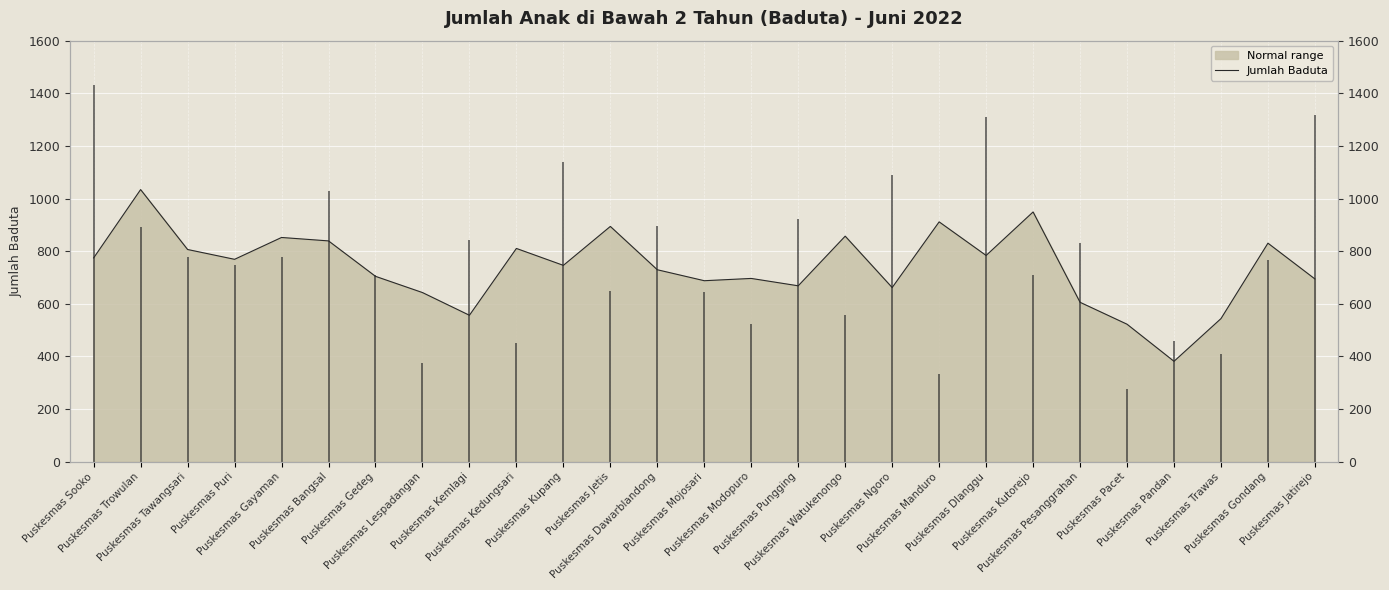

What position from the right is Puskesmas Dlanggu?

8